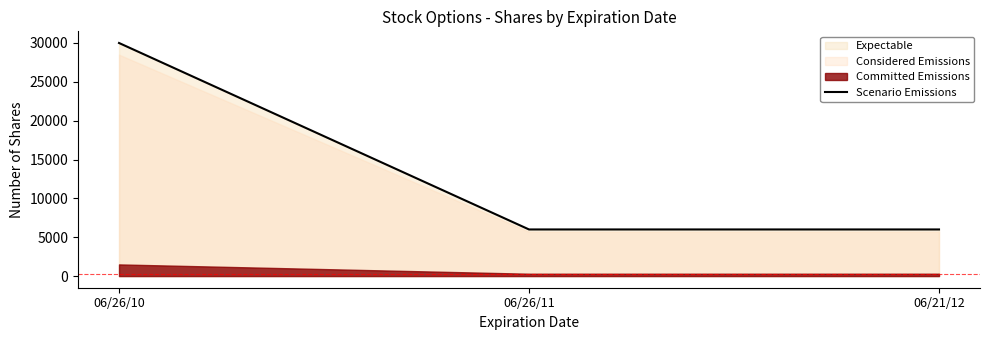

How many lines are shown in the chart?

1